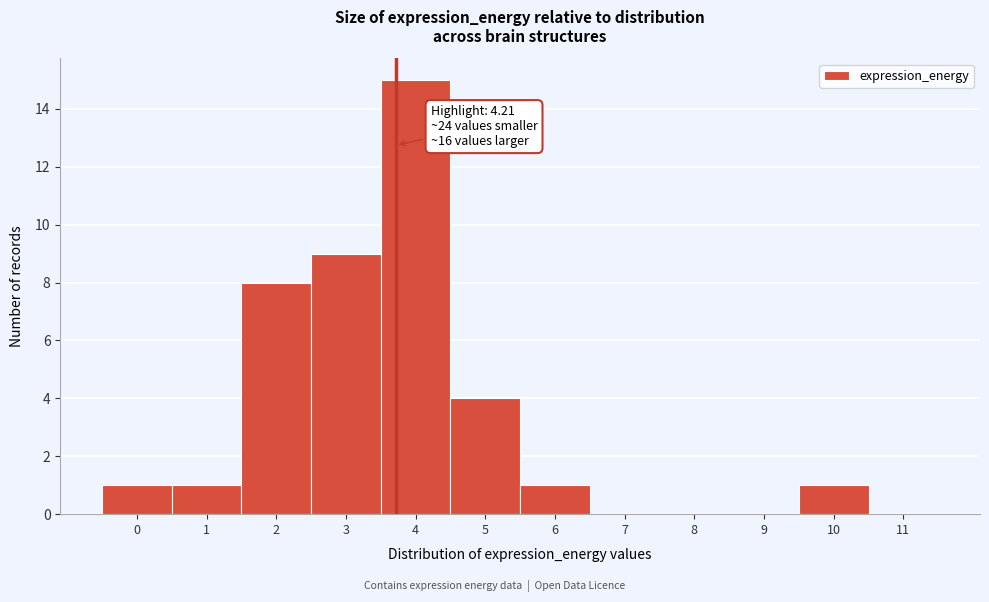

Reading left to right, list all the values displayed in this chart.

0=1	1=1	2=8	3=9	4=15	5=4	6=1	7=0	8=0	9=0	10=1	11=0